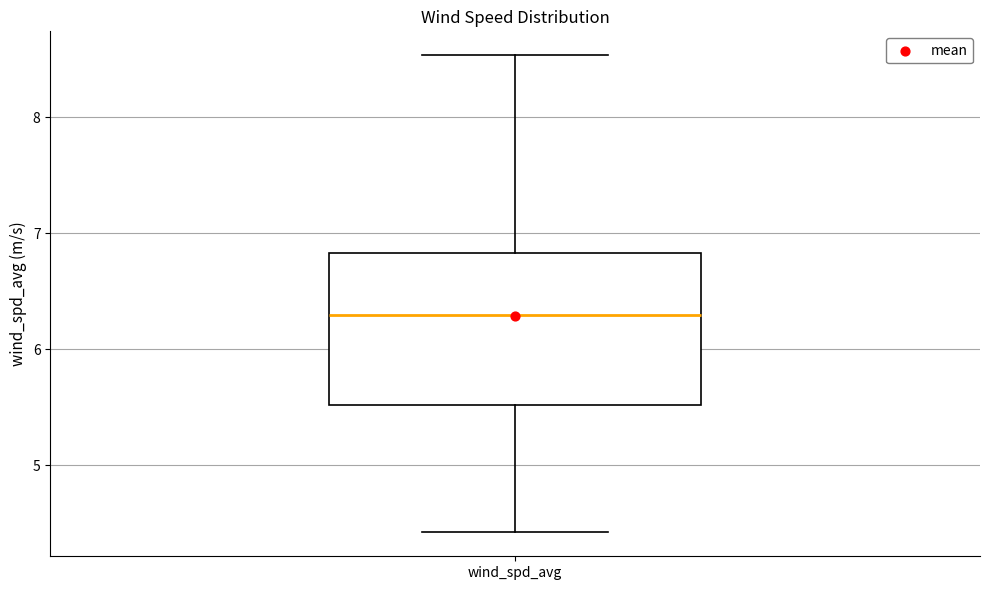

Read this box plot against the y-axis: the position of the median line, the range covered by the box, and the ends of both whiskers. The values are not printed on the chart, so give them approximately, as read against the axis.

median 6.3, box 5.5 to 6.8, whiskers 4.4 to 8.5